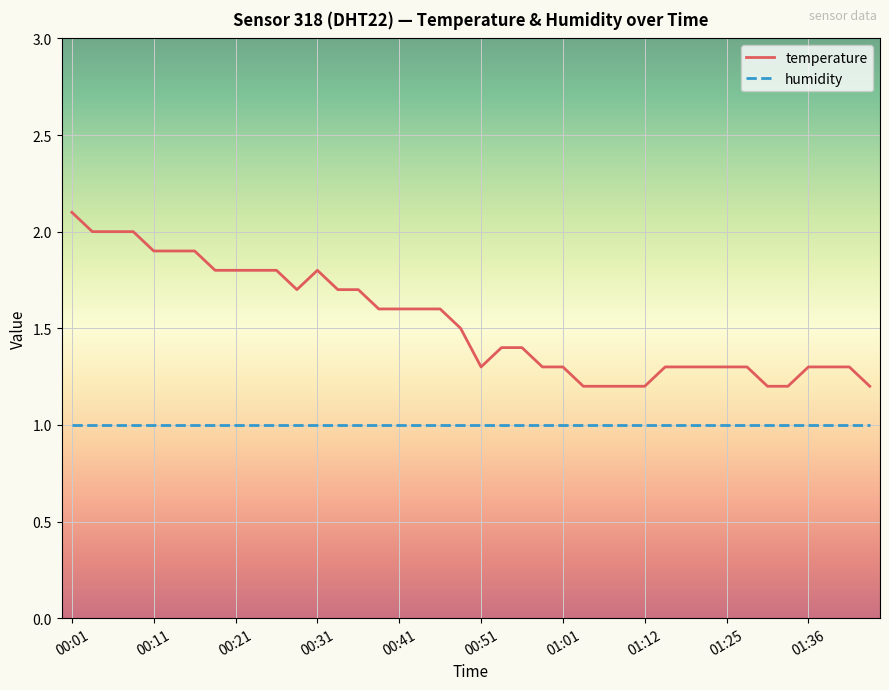

Which series has the largest total across all categories?

temperature